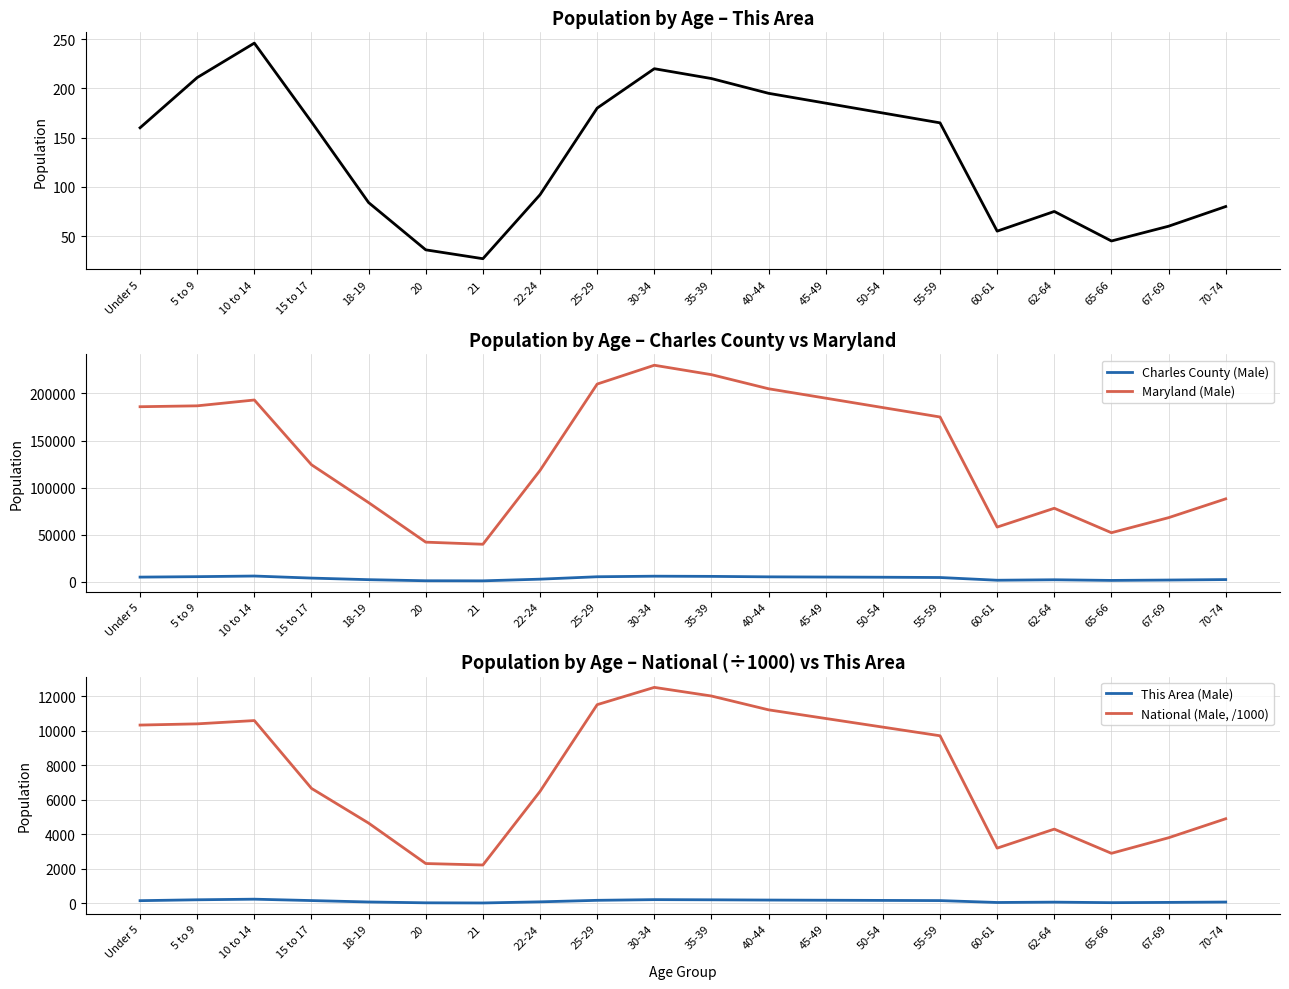

How many series are shown in this chart?

4